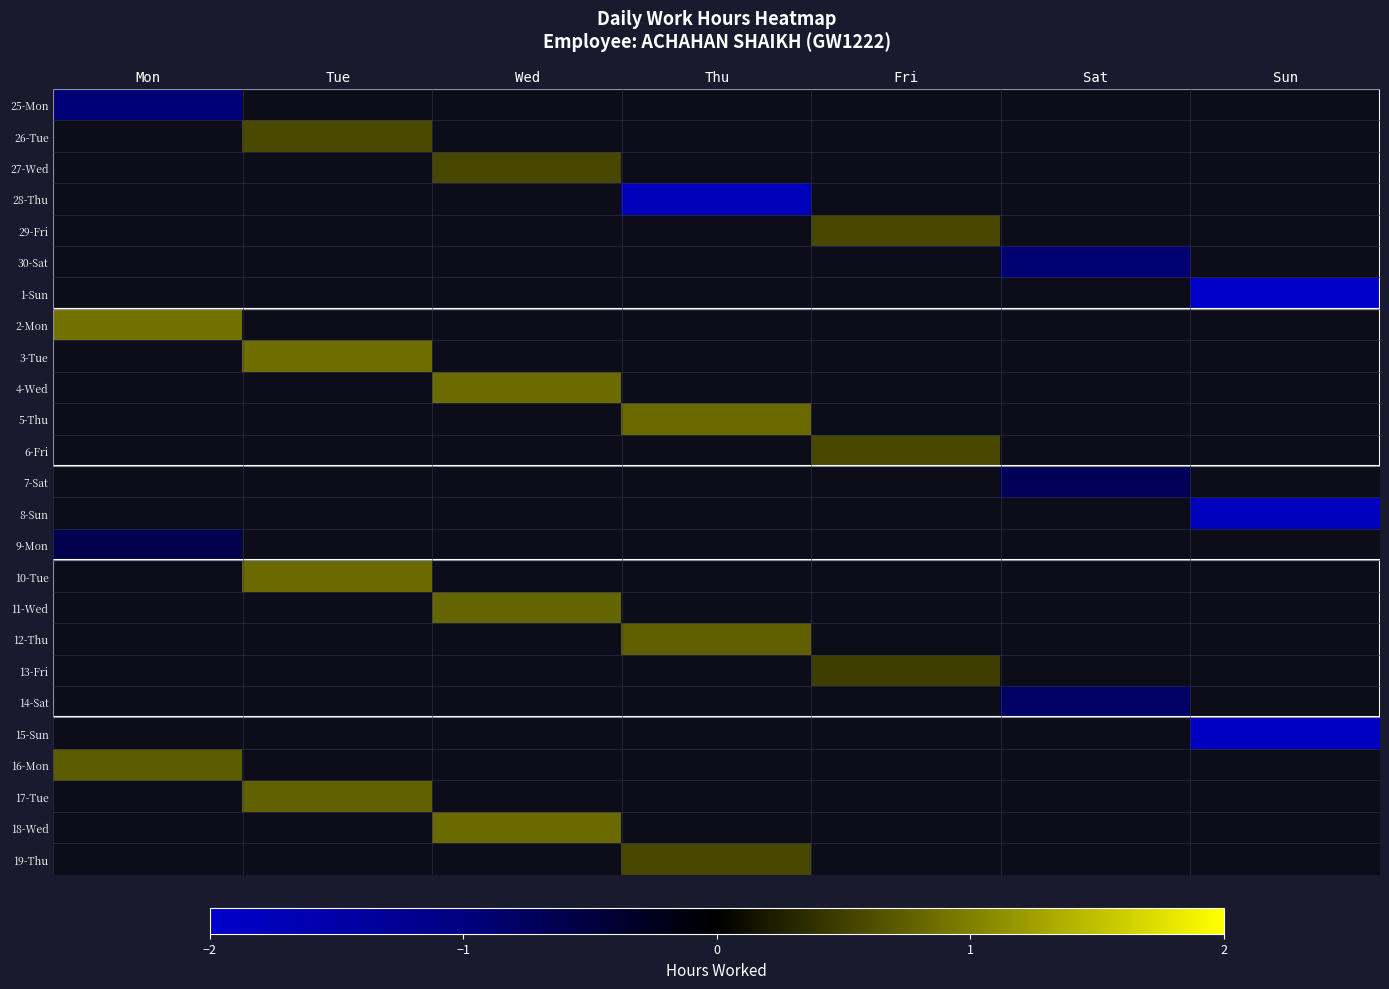

What is the greatest value displayed?

0.9